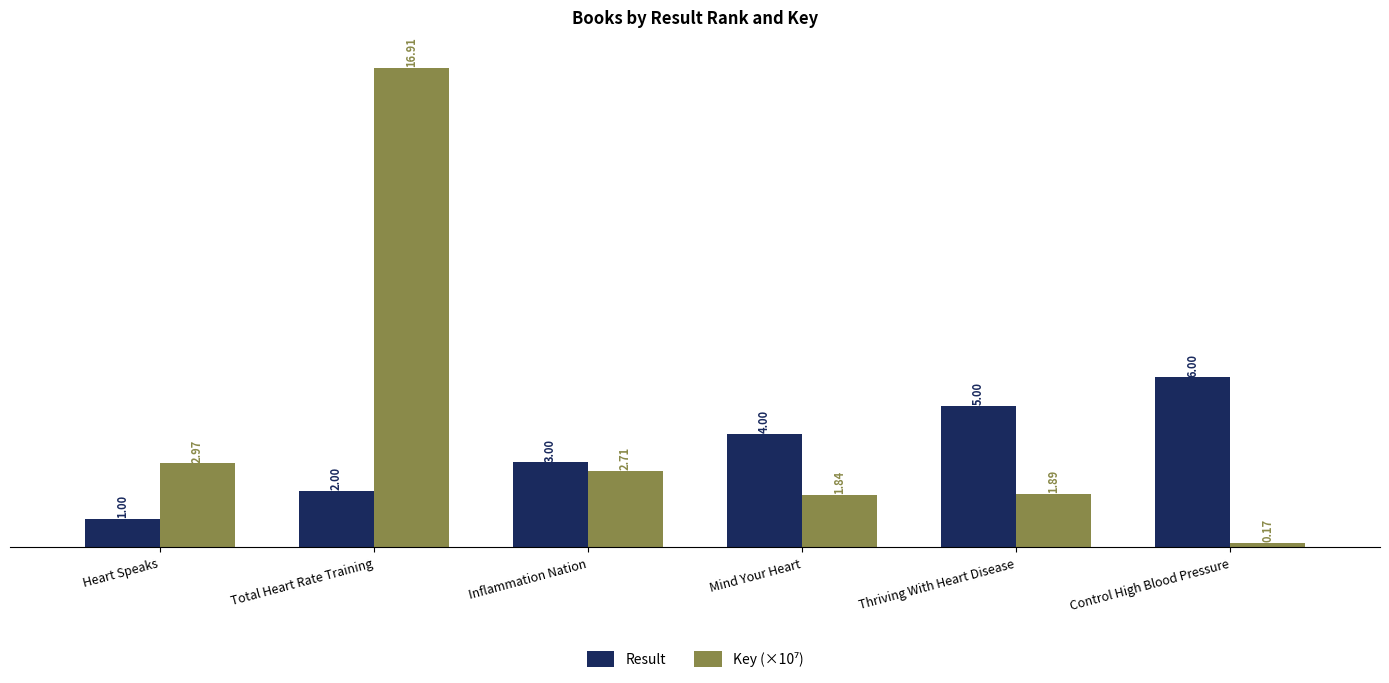

Rank the categories by Result value from highest to lowest.

Control High Blood Pressure, Thriving With Heart Disease, Mind Your Heart, Inflammation Nation, Total Heart Rate Training, Heart Speaks